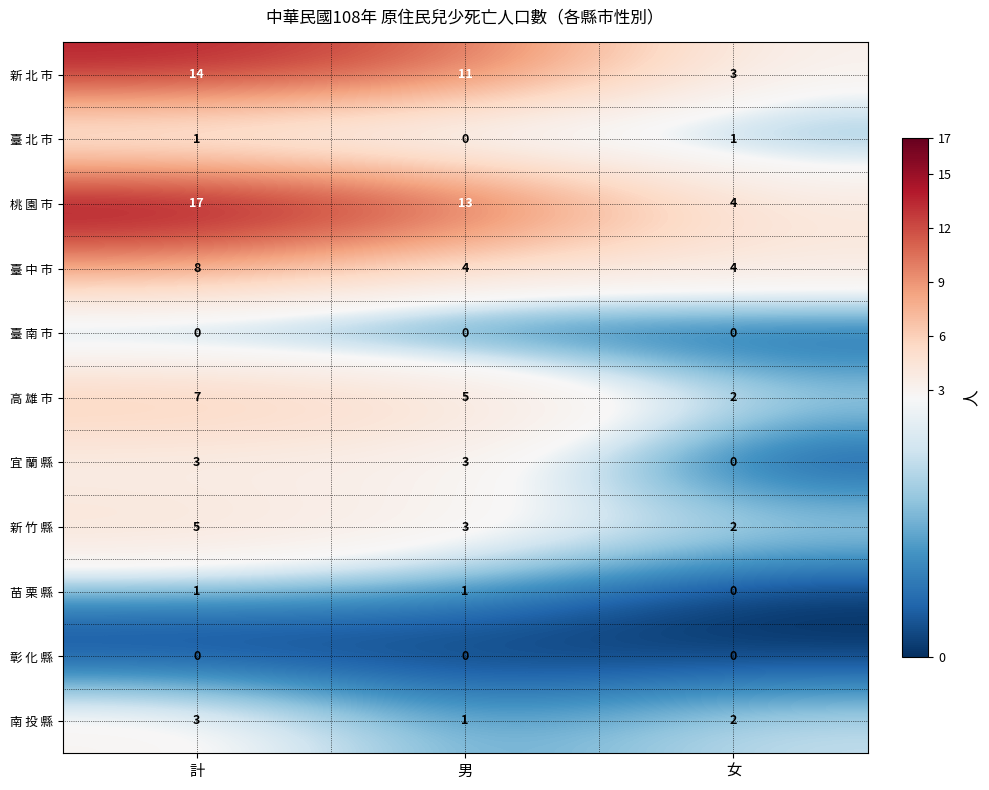

Which series has the largest total across all categories?

桃 園 市